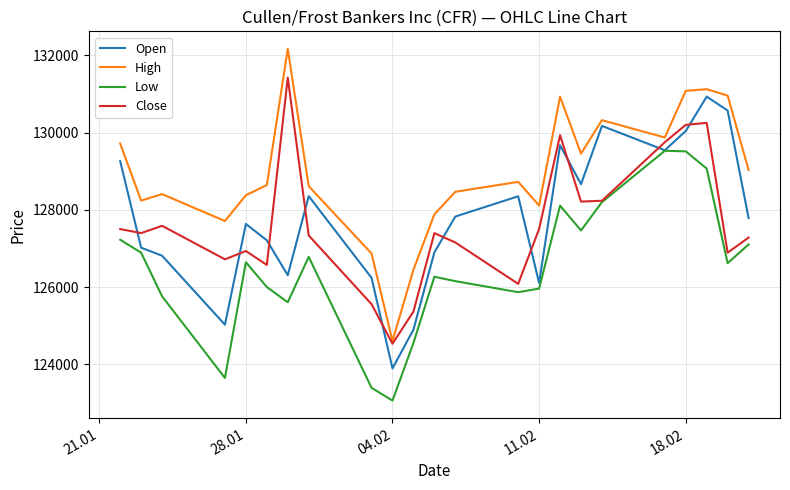

Which series has the widest spread of values?

High